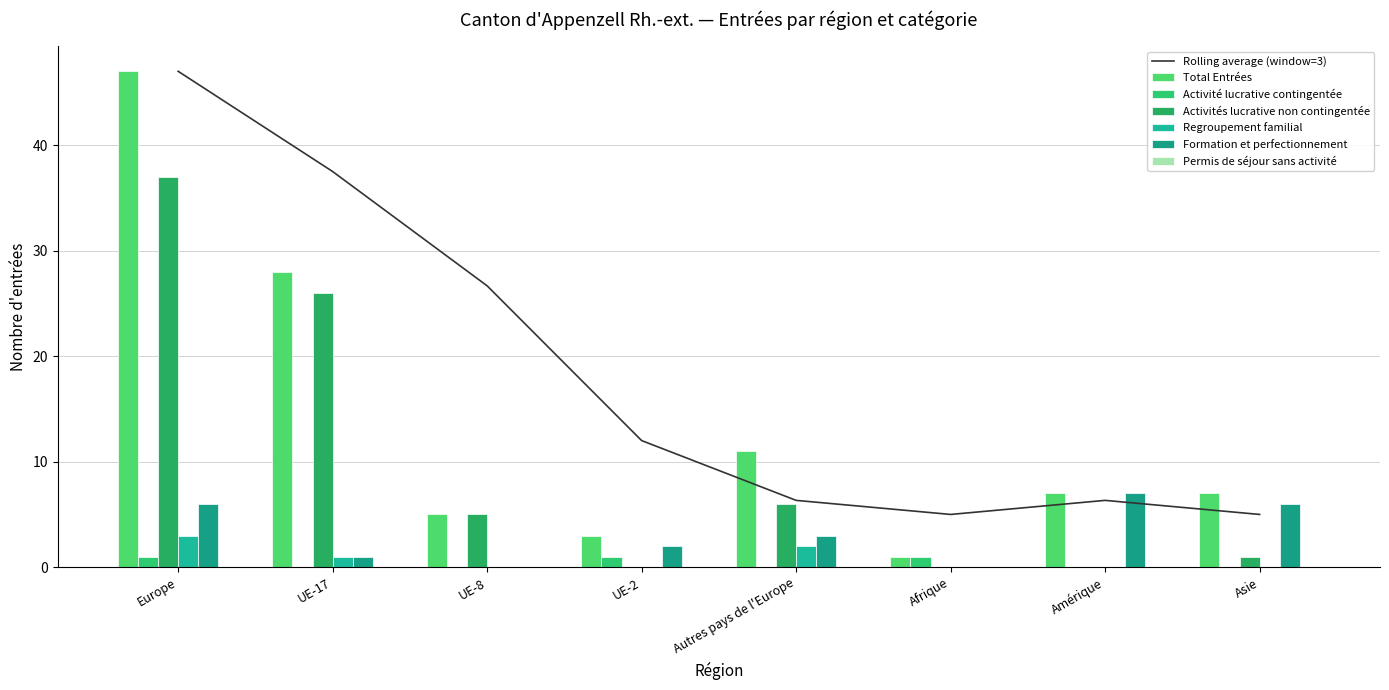

Where is Rolling average (window=3) nearest to the value 26?

UE-8